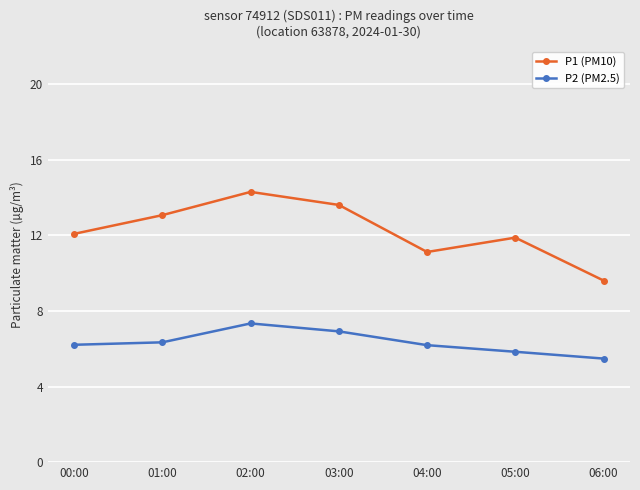

The P2 (PM2.5) series shows 10.0 at 03:00. True or false?

False